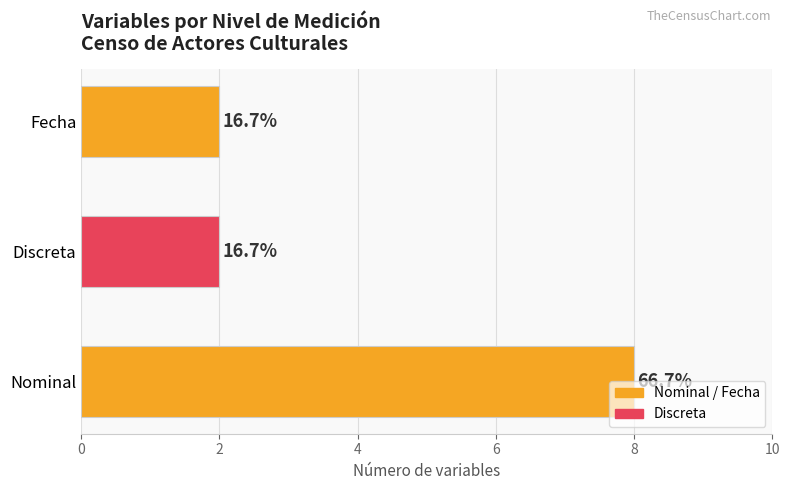

How many categories are shown in the chart?

3